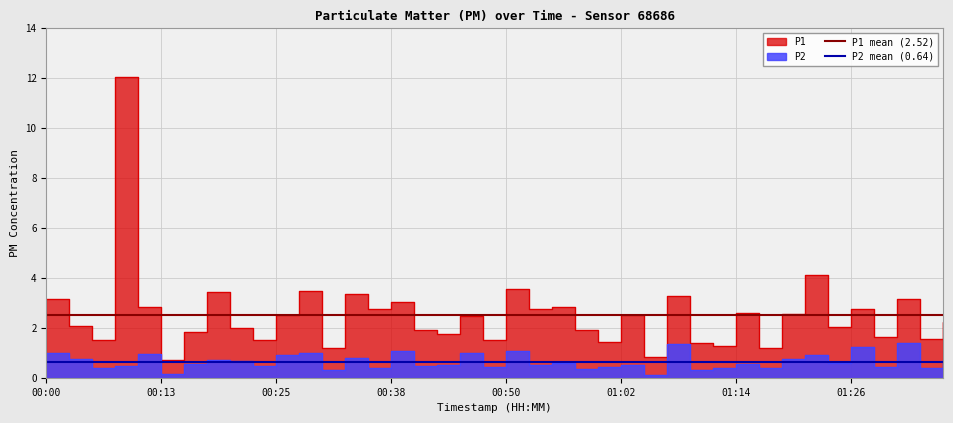

The value of P2 mean (0.64) at 00:00 is 0.6. True or false?

True